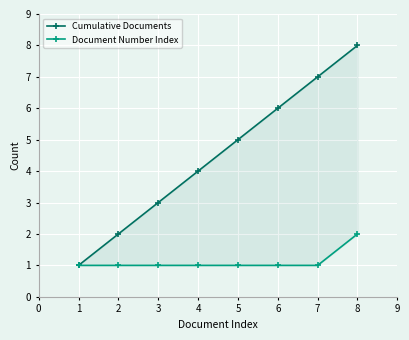

List the series in order of their overall mean, highest first.

Cumulative Documents, Document Number Index